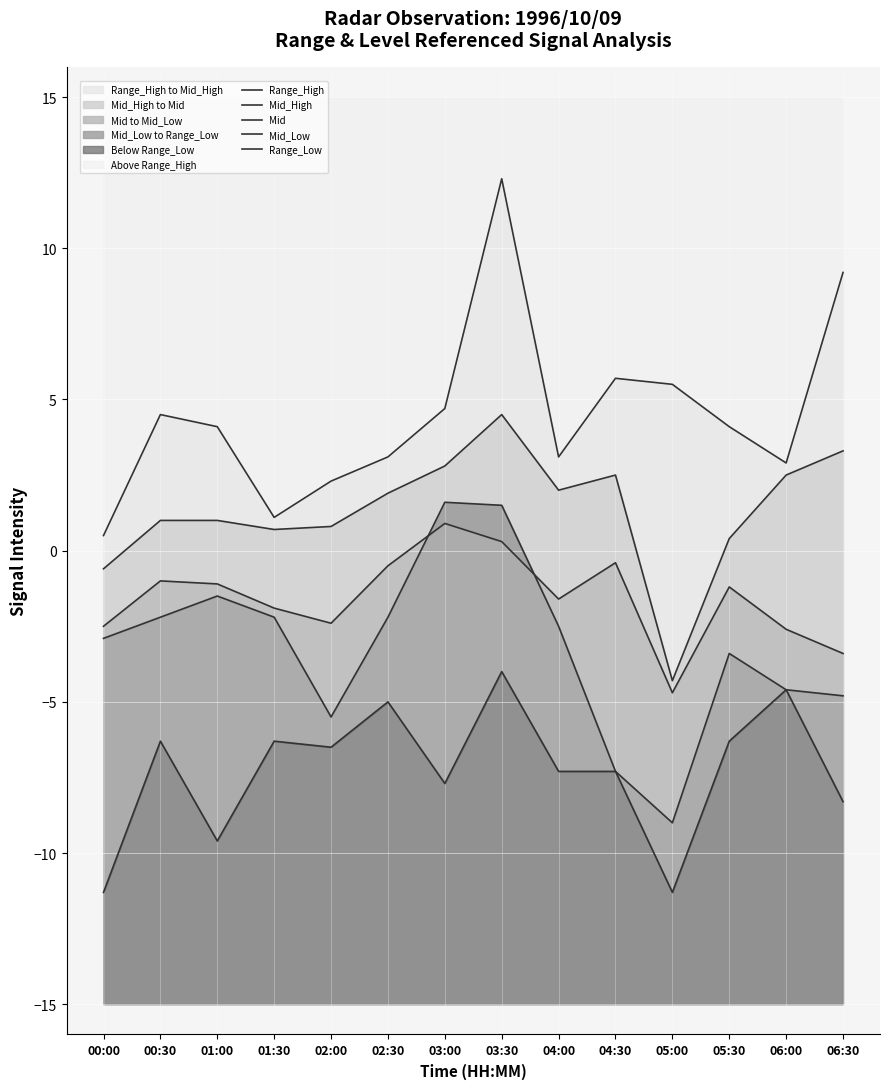

The value of Mid at 06:30 is -3.4. True or false?

True